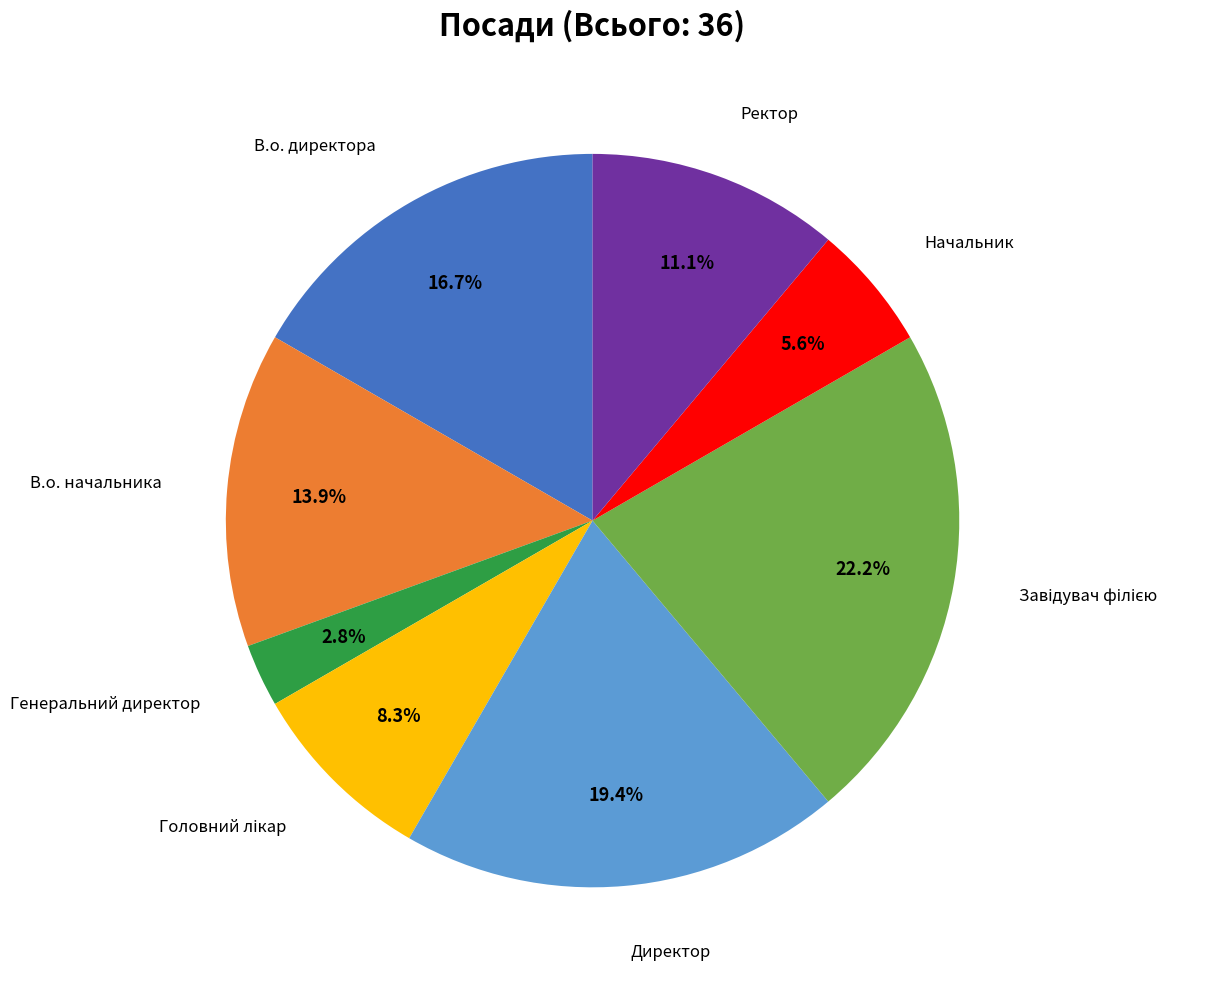

Does any single category account for the majority?

No